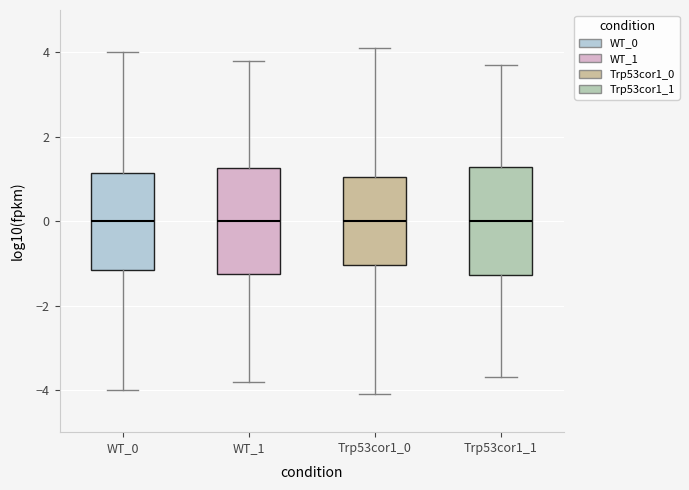

Reading left to right, read every box against the y-axis: the position of its median line, the range the box covers, and the ends of its whiskers. The values are not printed on the chart, so give them approximately, as read against the axis.

WT_0: median 0.0, box -1.2 to 1.2, whiskers -4.0 to 4.0
WT_1: median 0.0, box -1.2 to 1.2, whiskers -3.8 to 3.8
Trp53cor1_0: median 0.0, box -1.0 to 1.0, whiskers -4.0 to 4.2
Trp53cor1_1: median 0.0, box -1.2 to 1.2, whiskers -3.6 to 3.8